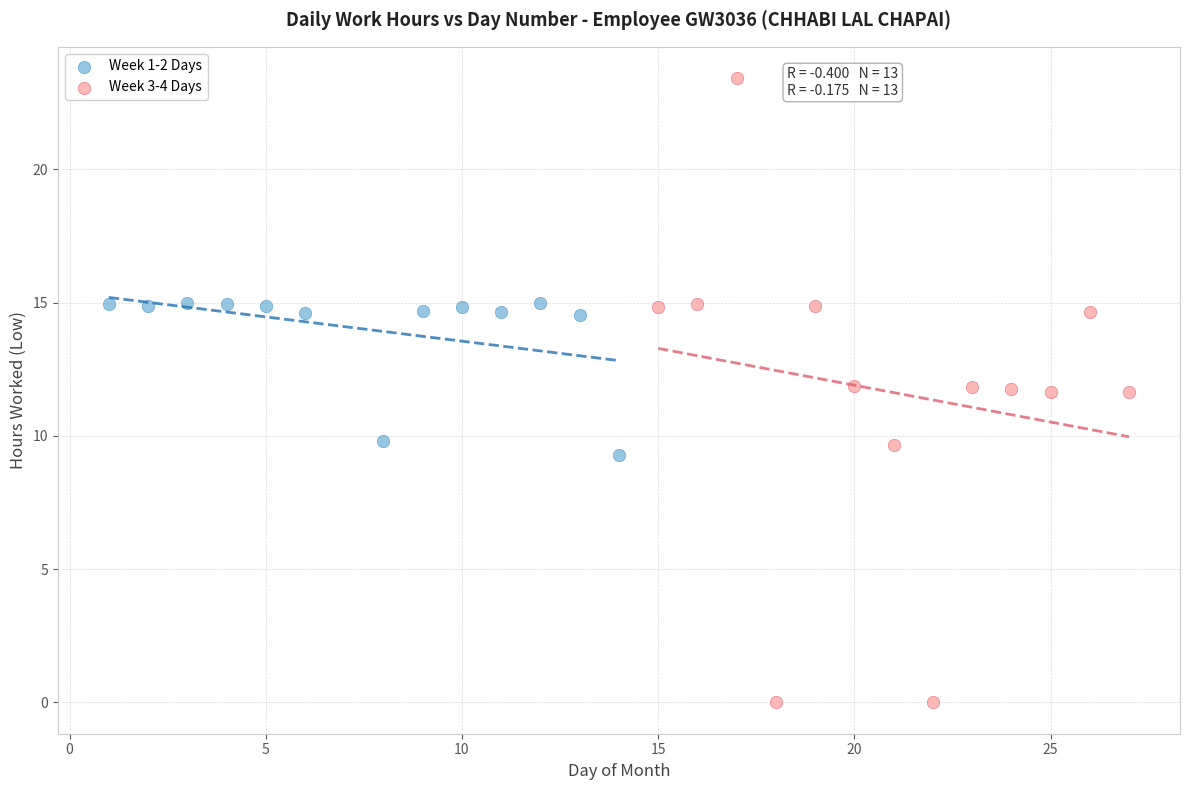

Which series reaches the minimum Y coordinate?

Week 3-4 Days